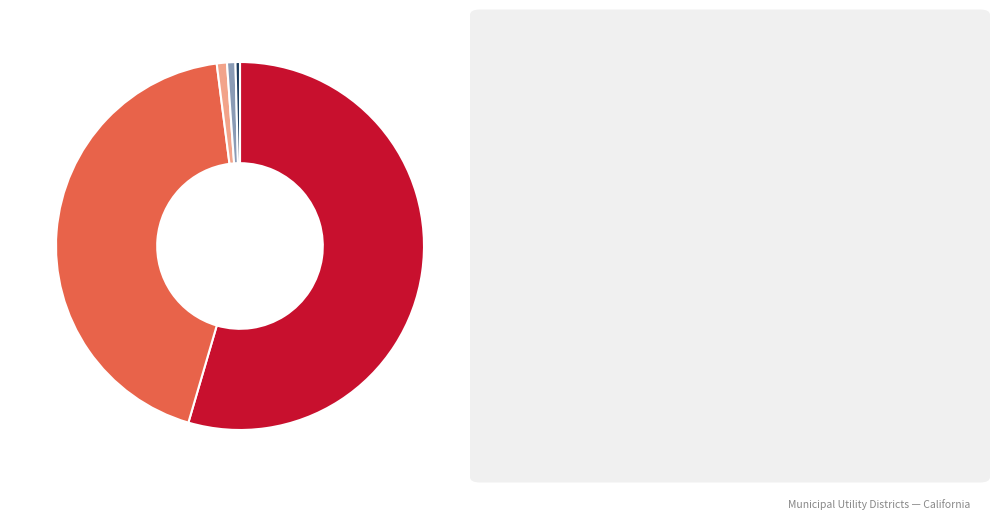

Is there any slice that represents more than half of the pie?

Yes